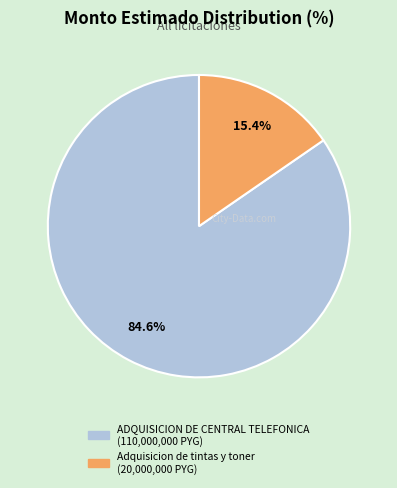

How many segments does this pie chart have?

2